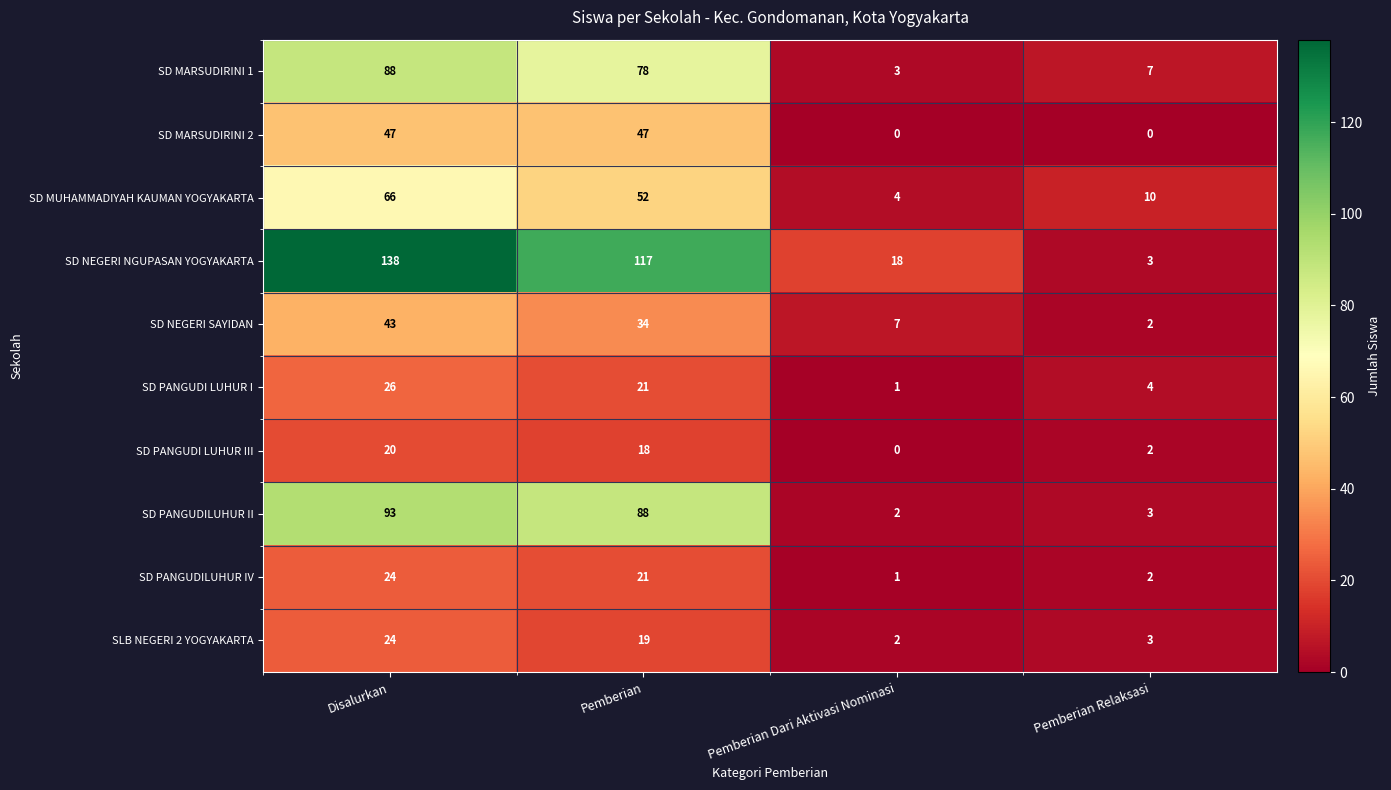

At how many categories does at least one series exceed 48?

2